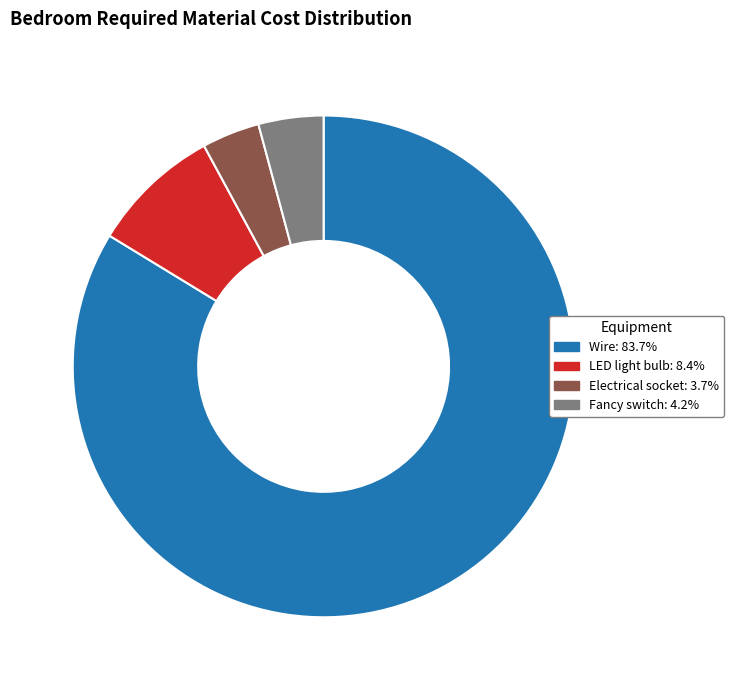

How many segments does this pie chart have?

4